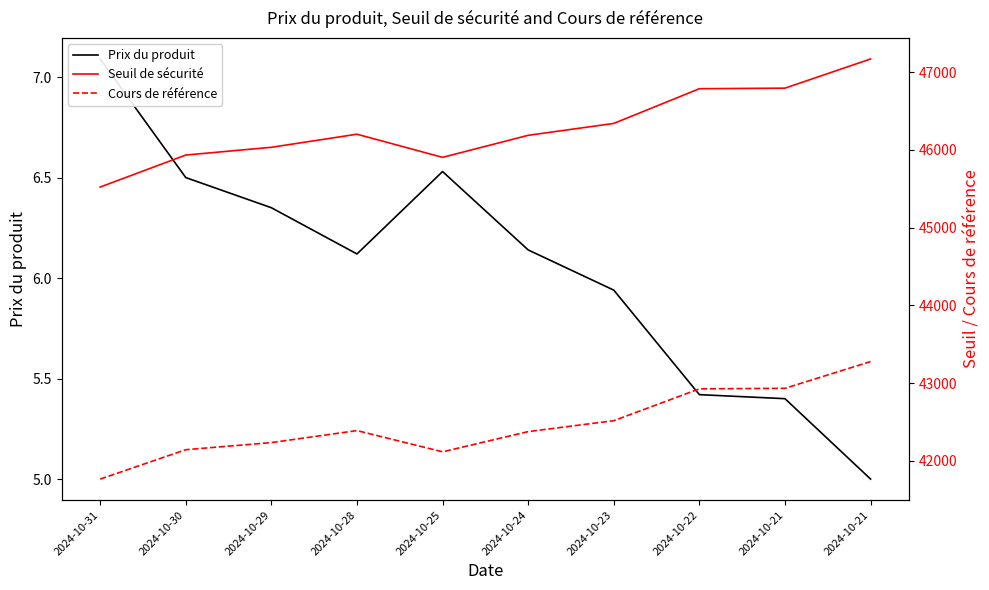

Does the chart have visible grid lines?

No